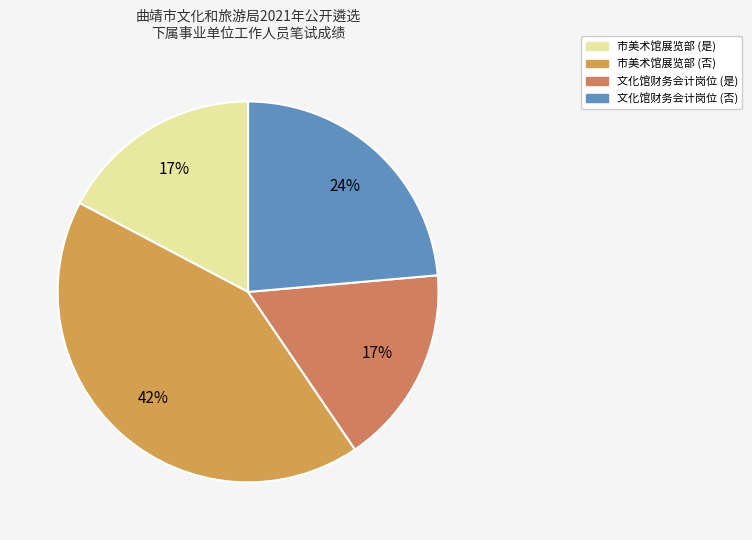

Is there any slice that represents more than half of the pie?

No